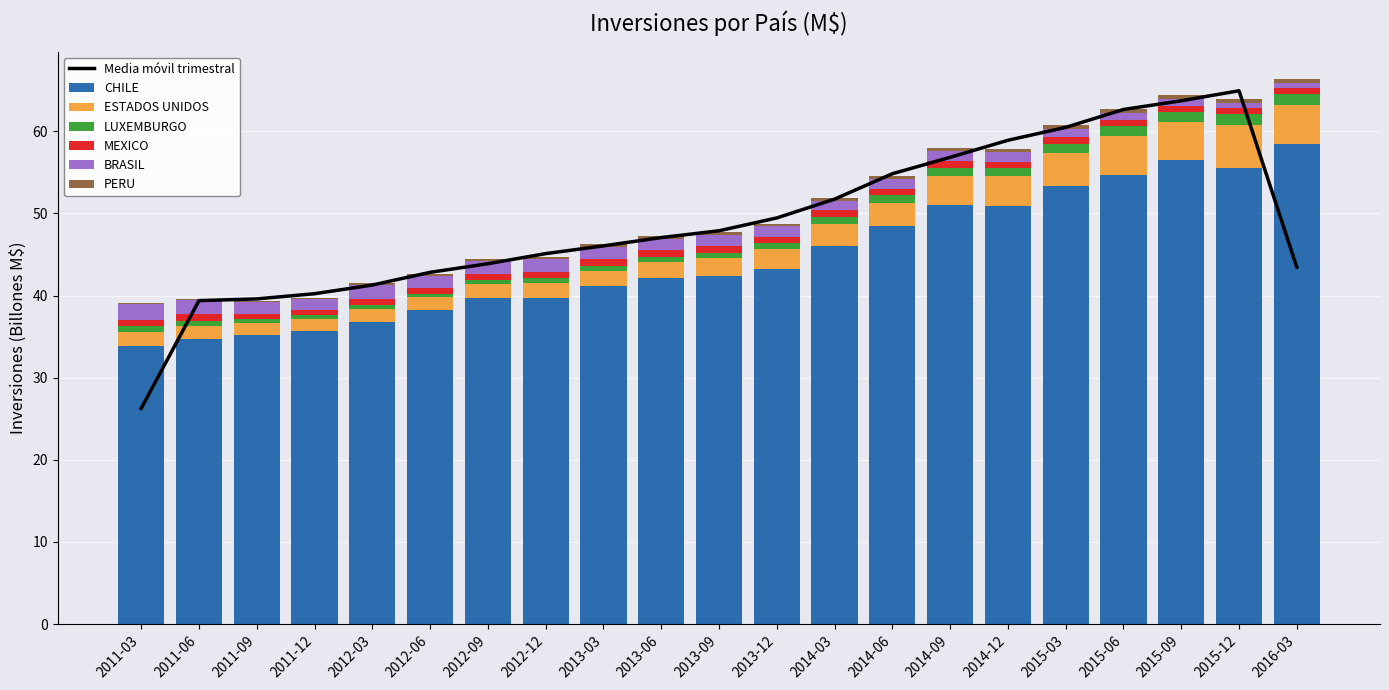

At which label is MEXICO closest to 0?

2011-12